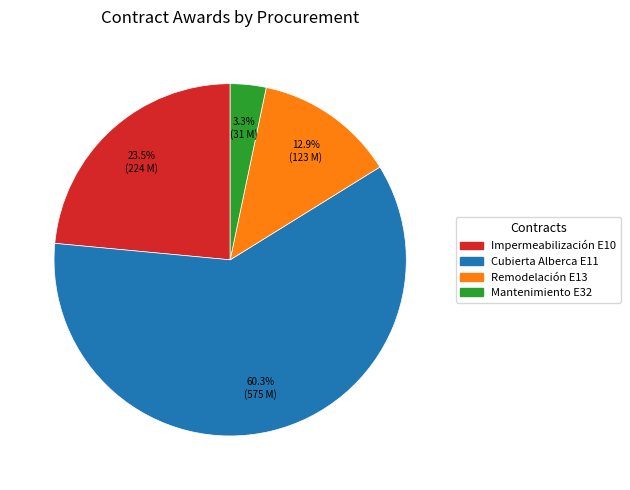

Is there any slice that represents more than half of the pie?

Yes